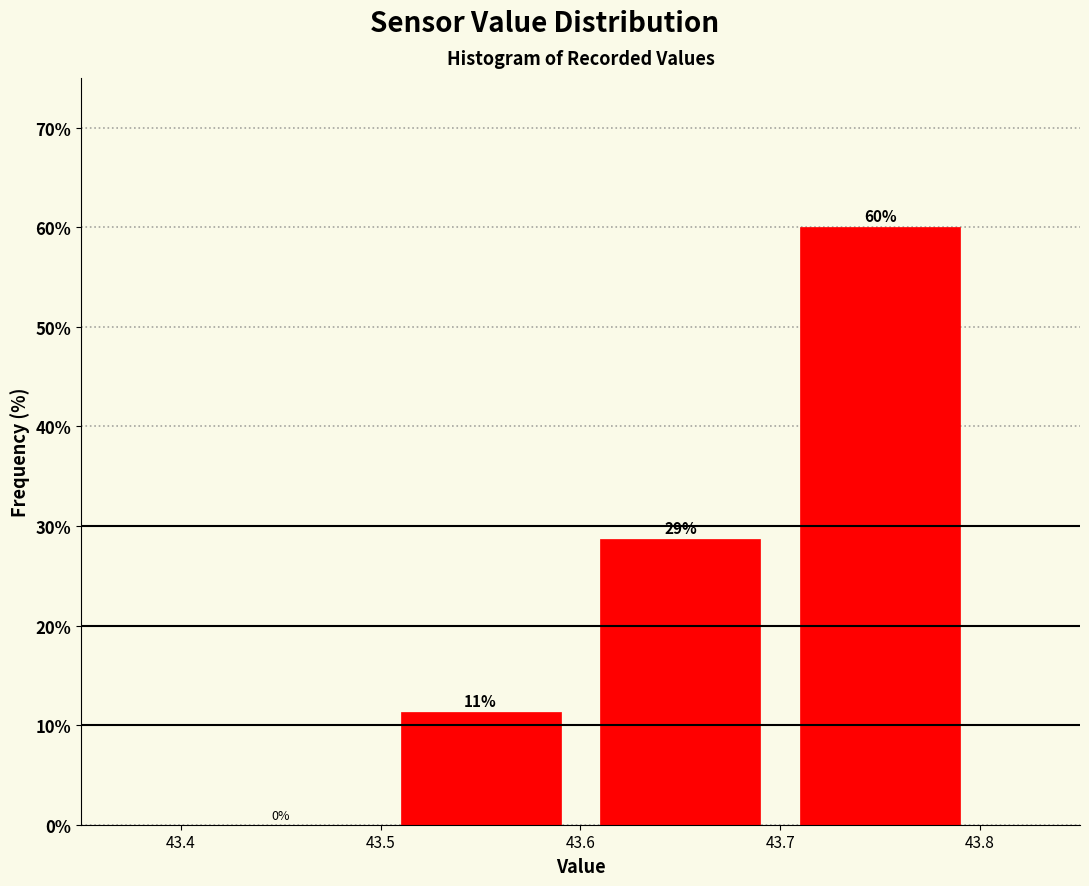

Which range on the x-axis has the tallest bar?

43.7 to 43.8